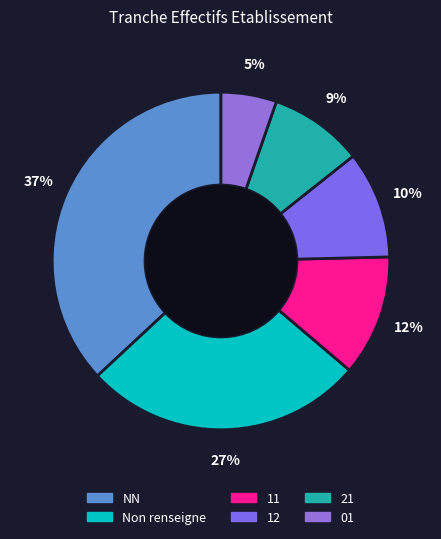

How many slices are in this pie chart?

6